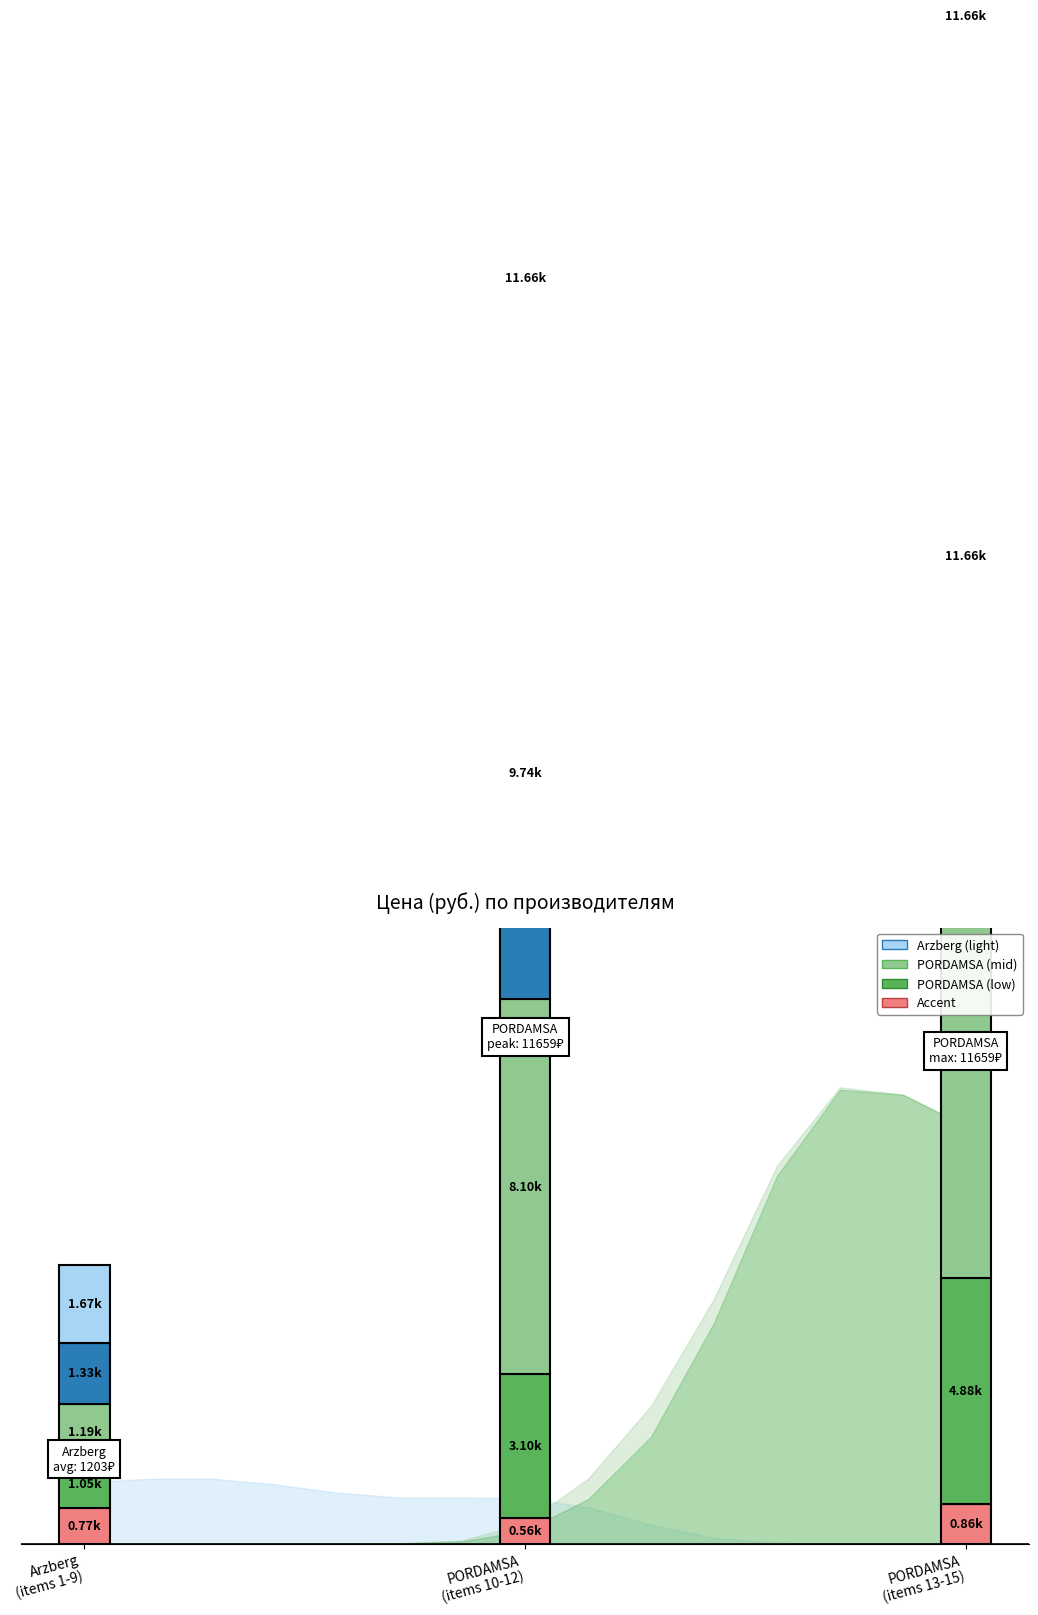

True or false: PORDAMSA_low and Arzberg intersect in this chart.

True